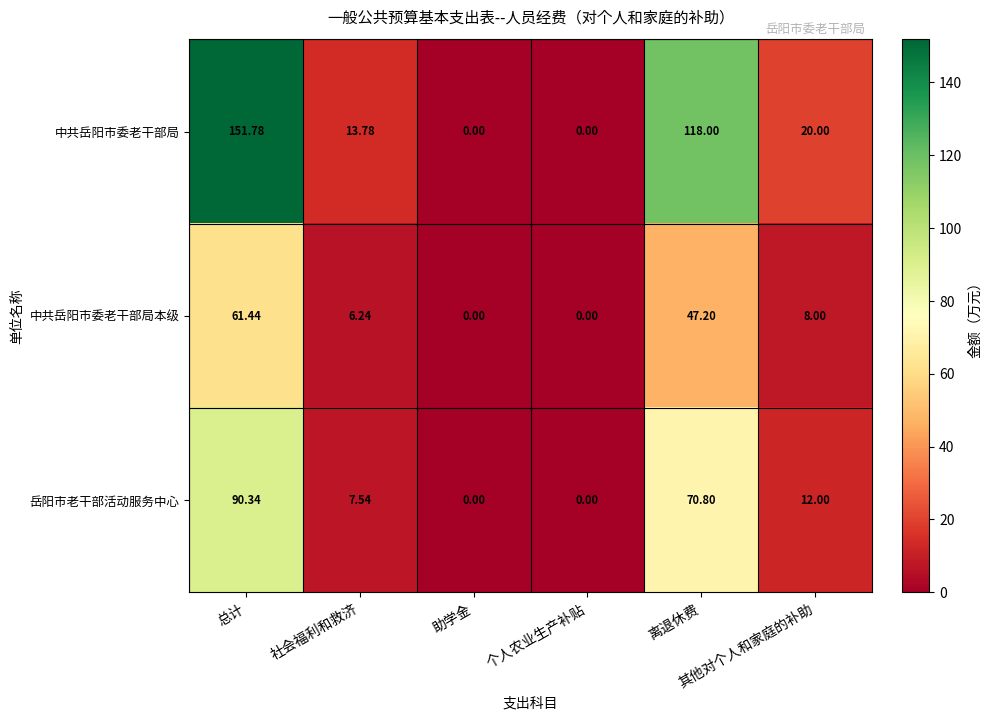

Which series has the widest spread of values?

中共岳阳市委老干部局